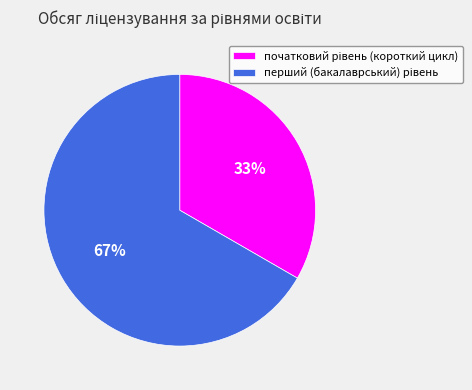

Does any single category account for the majority?

Yes